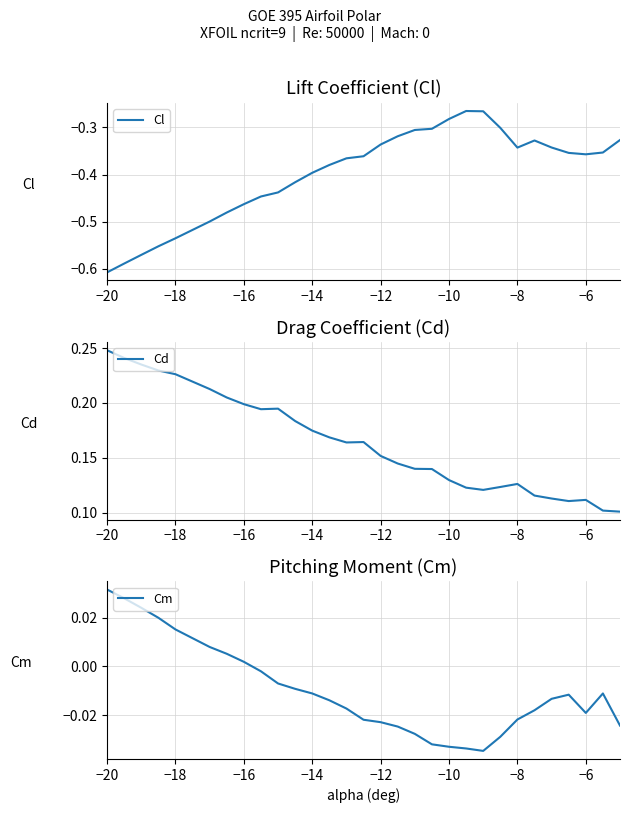

The value of Cl at −14 is -0.2. True or false?

False